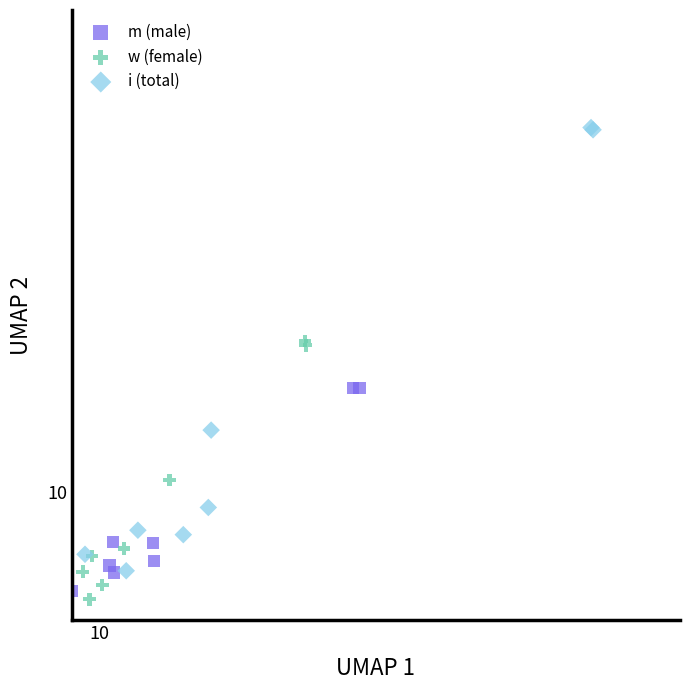

Which series has the widest spread of Y values?

i (total)